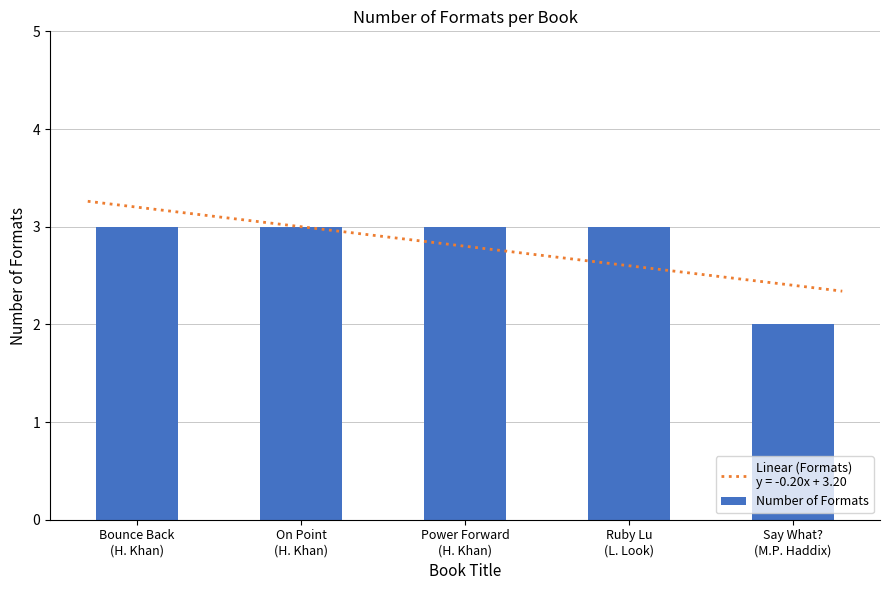

Reading left to right, list all the values displayed in this chart.

3	3	3	3	2